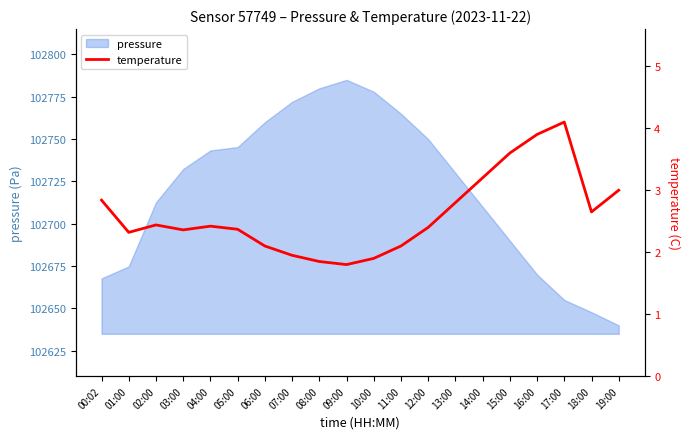

Read the value at 14:00.

3.2